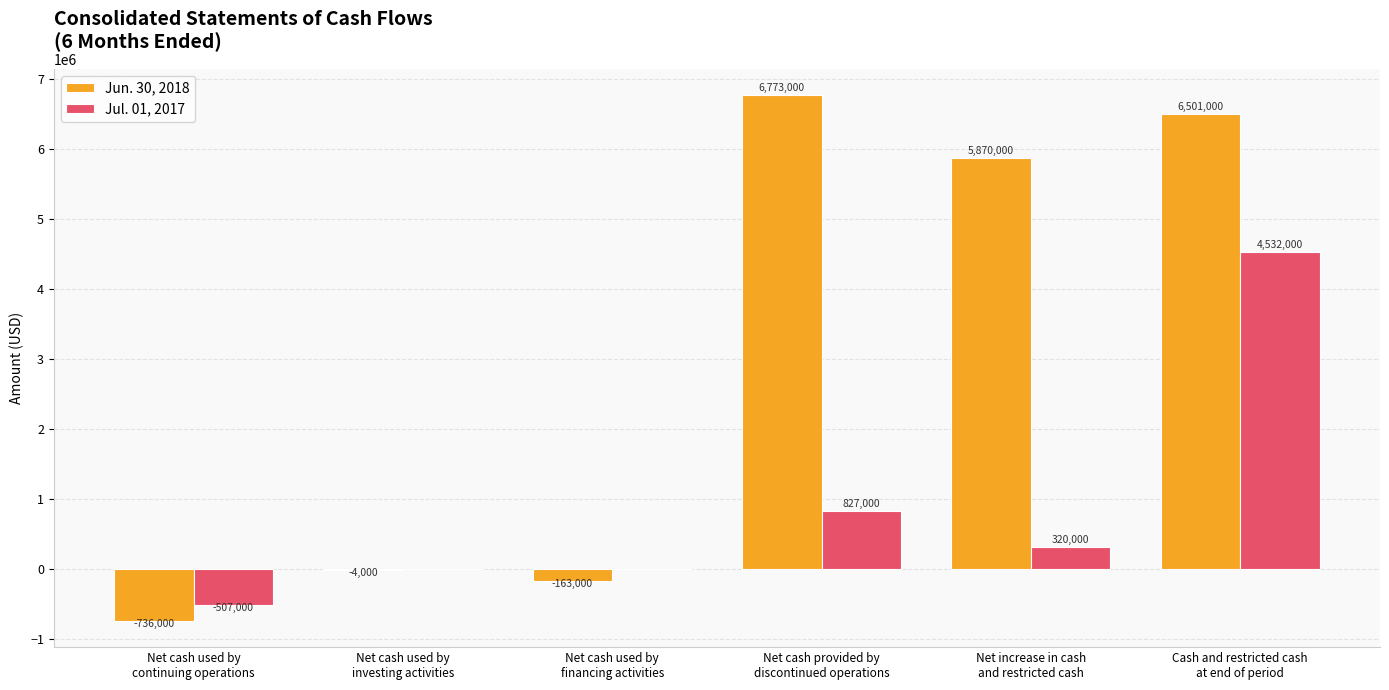

What is the highest value of the Jul. 01, 2017 series?

4532000